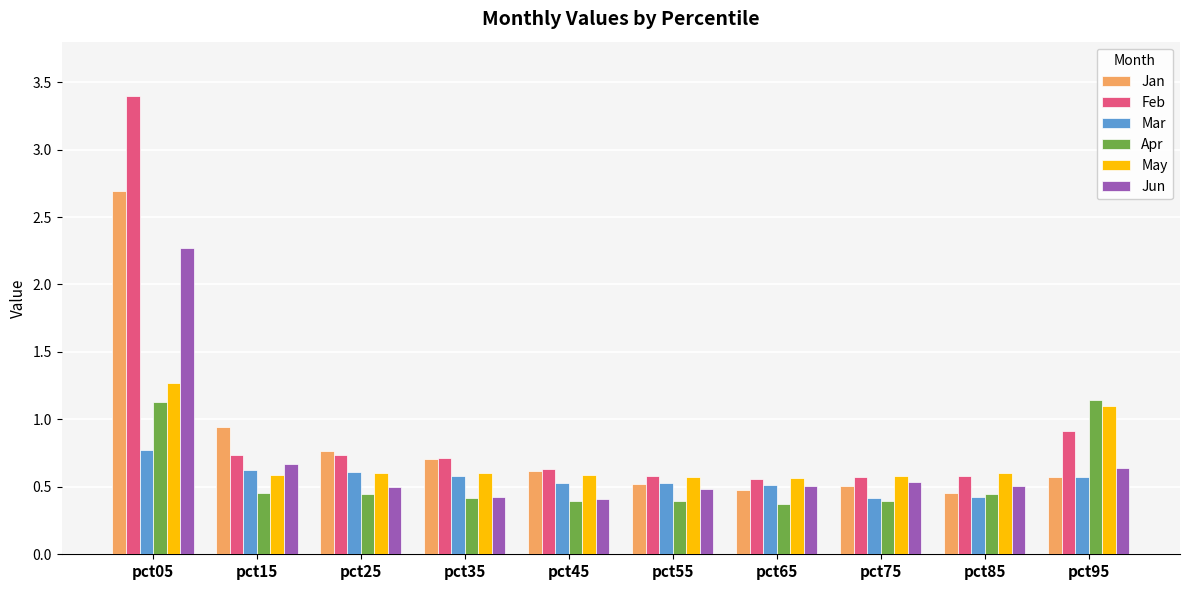

At how many categories does at least one series exceed 3?

1